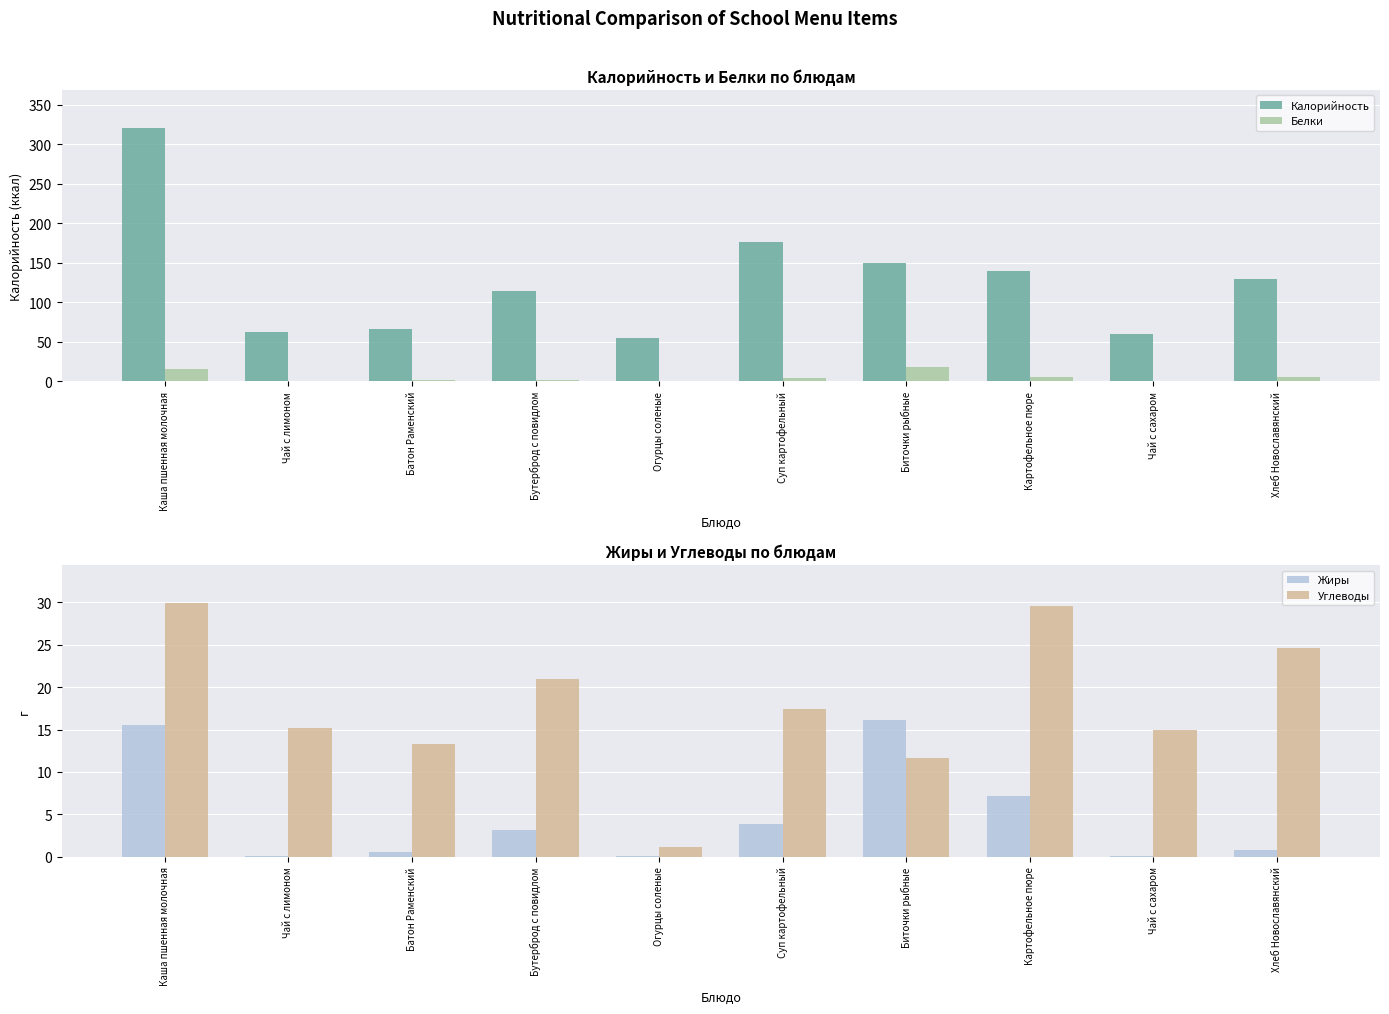

Which series has the widest spread of values?

Калорийность